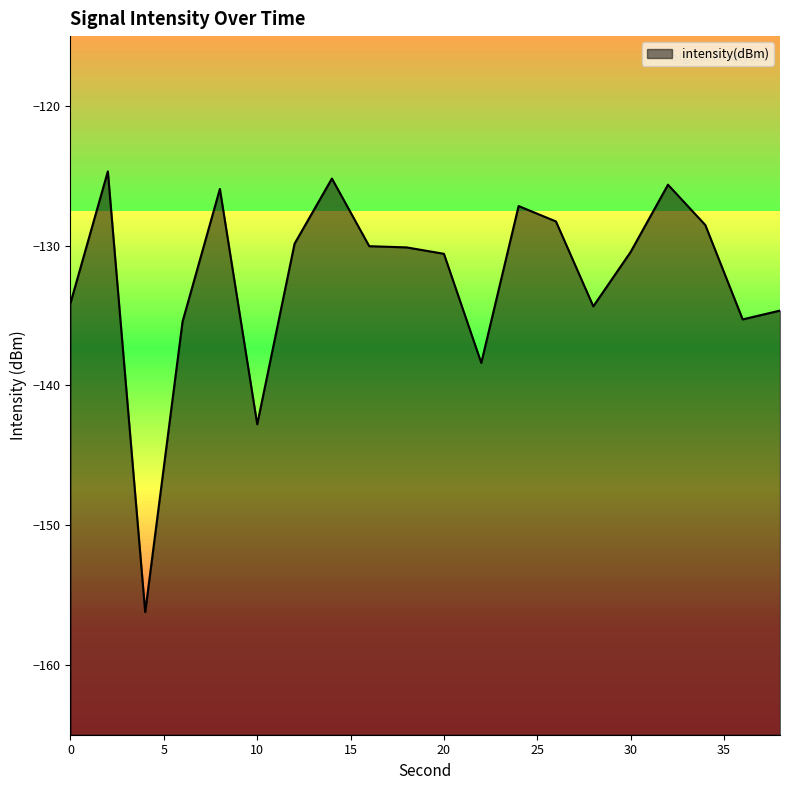

What is the difference between the maximum and minimum values?

31.5